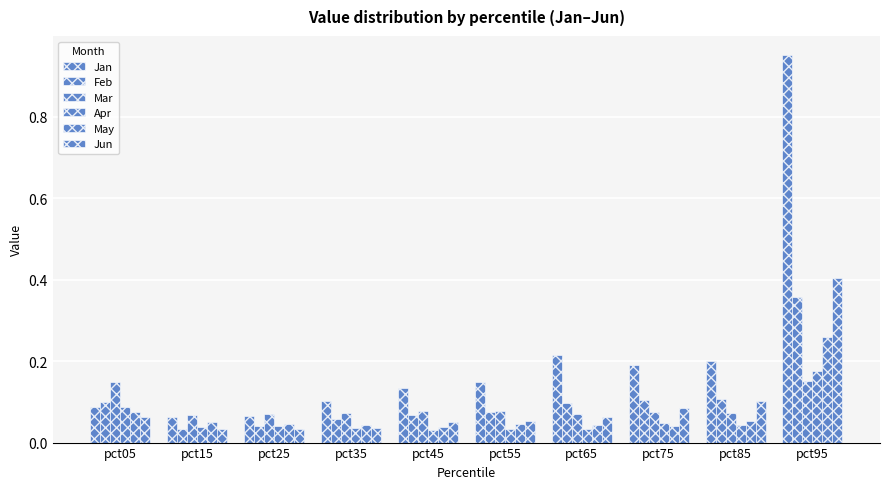

Reading left to right, transcribe all the data shown in this chart.

Jan: pct05=0.1	pct15=0.1	pct25=0.1	pct35=0.1	pct45=0.1	pct55=0.1	pct65=0.2	pct75=0.2	pct85=0.2	pct95=1.0
Feb: pct05=0.1	pct15=0.0	pct25=0.0	pct35=0.1	pct45=0.1	pct55=0.1	pct65=0.1	pct75=0.1	pct85=0.1	pct95=0.4
Mar: pct05=0.1	pct15=0.1	pct25=0.1	pct35=0.1	pct45=0.1	pct55=0.1	pct65=0.1	pct75=0.1	pct85=0.1	pct95=0.2
Apr: pct05=0.1	pct15=0.0	pct25=0.0	pct35=0.0	pct45=0.0	pct55=0.0	pct65=0.0	pct75=0.0	pct85=0.0	pct95=0.2
May: pct05=0.1	pct15=0.1	pct25=0.0	pct35=0.0	pct45=0.0	pct55=0.0	pct65=0.0	pct75=0.0	pct85=0.1	pct95=0.3
Jun: pct05=0.1	pct15=0.0	pct25=0.0	pct35=0.0	pct45=0.0	pct55=0.1	pct65=0.1	pct75=0.1	pct85=0.1	pct95=0.4